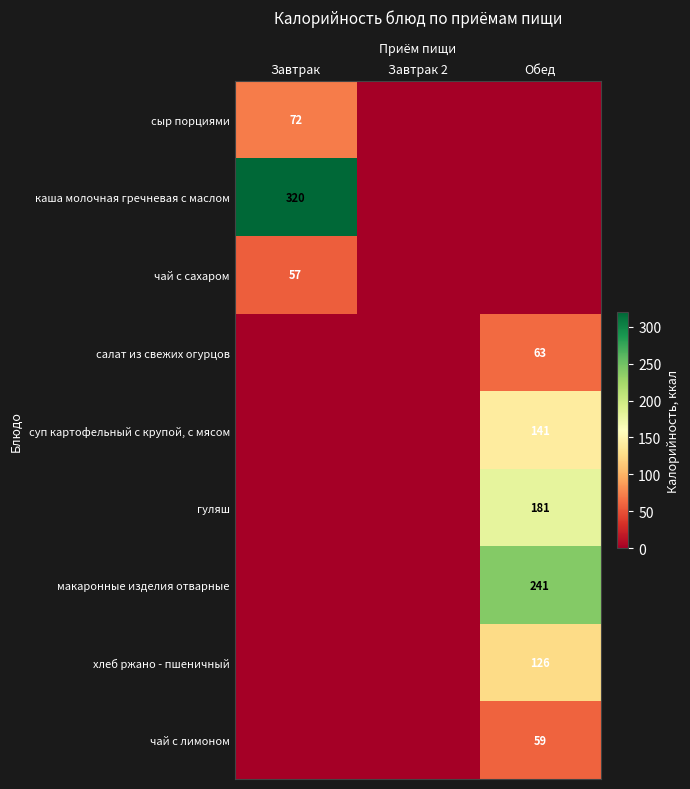

True or false: хлеб ржано - пшеничный has a value of 126 at Обед.

True